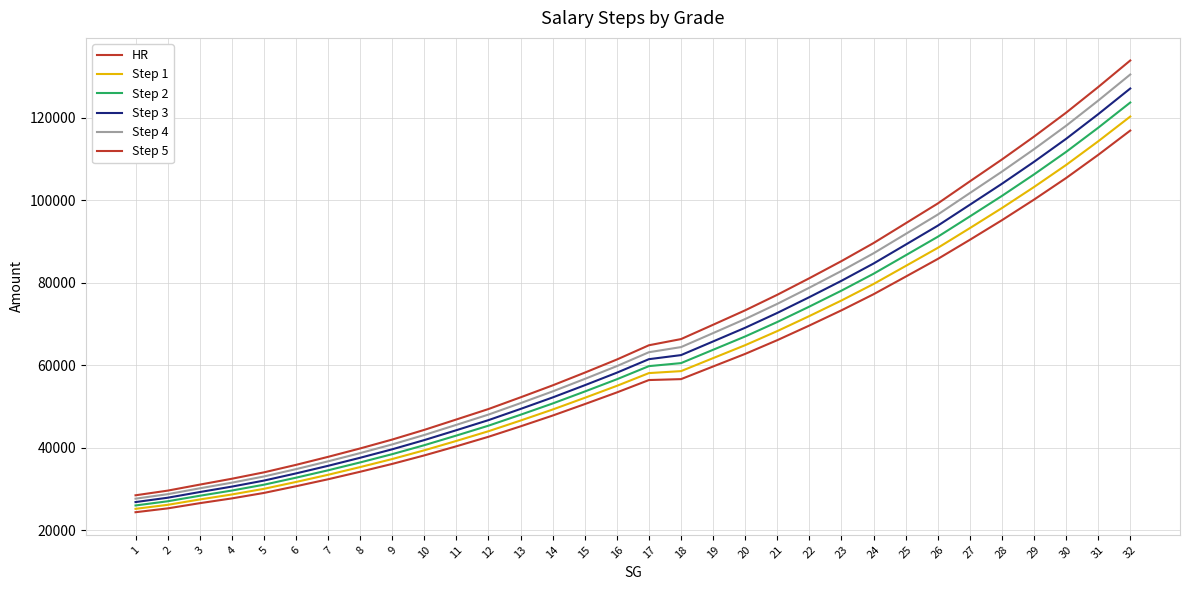

The value of Step 5 at 6 is 35817. True or false?

True